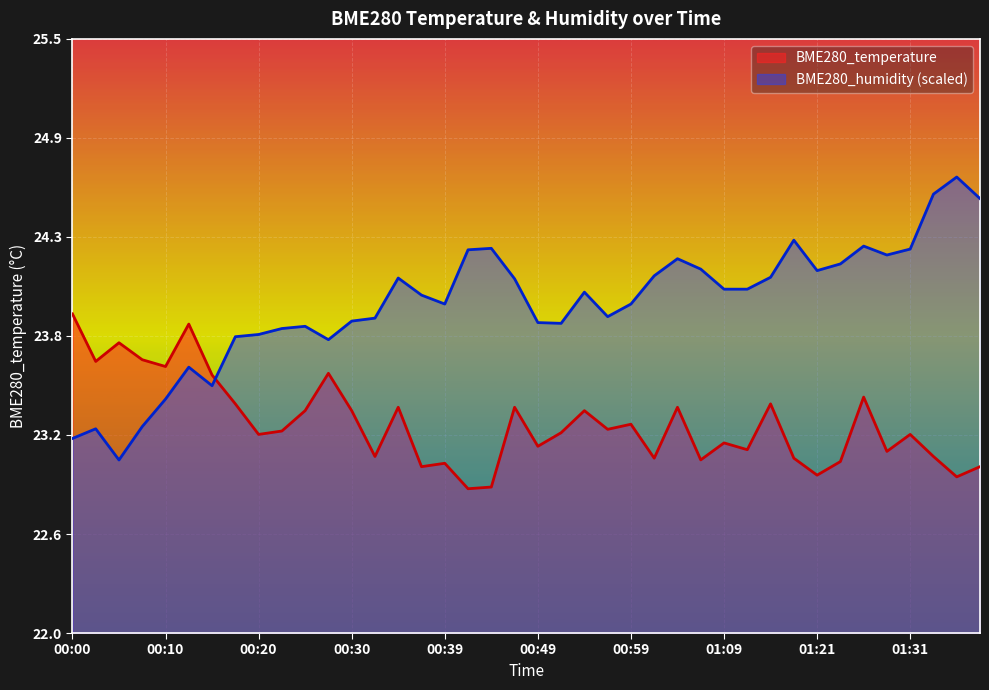

What is the difference between the highest and lowest values at 01:19?

1.3